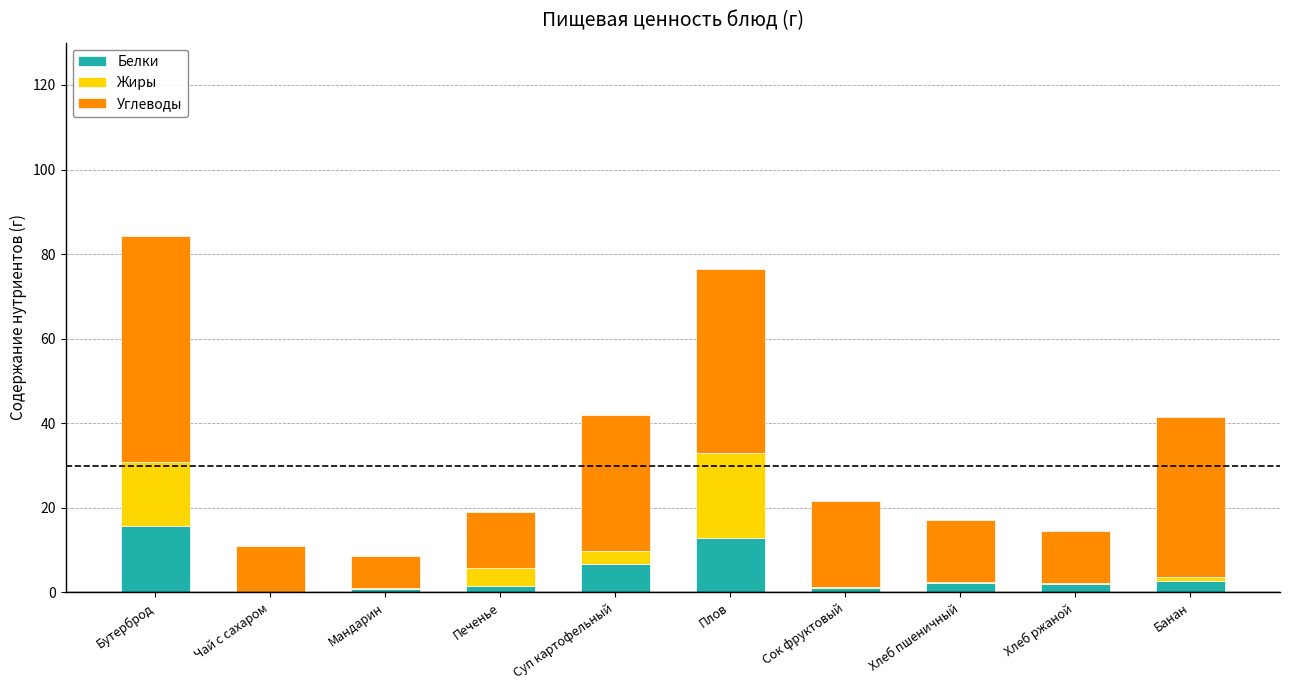

What is the total value across all series at Суп картофельный?

41.9